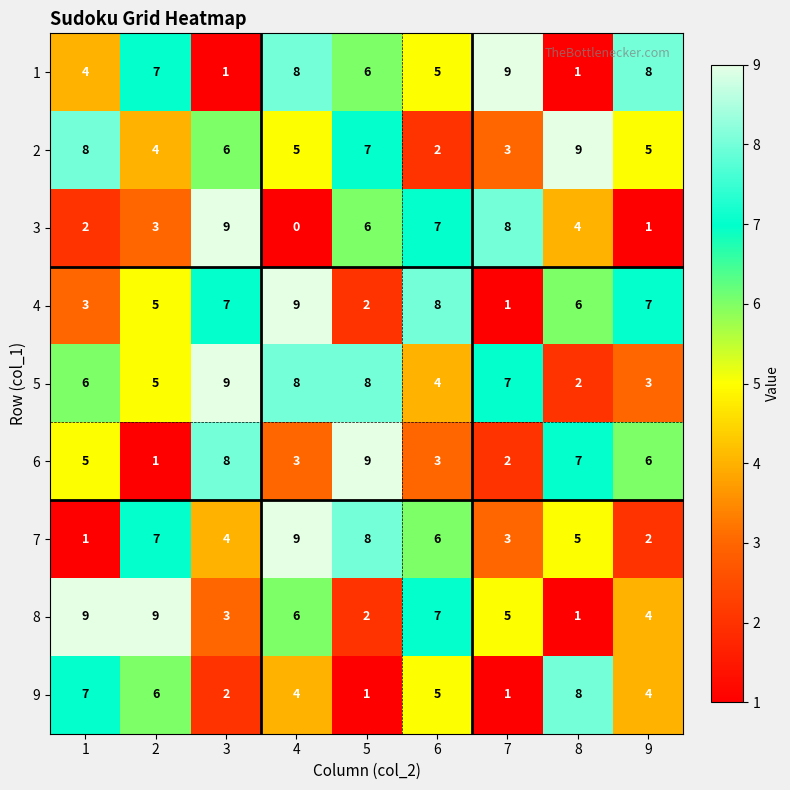

Which series has the largest range (max minus min)?

3